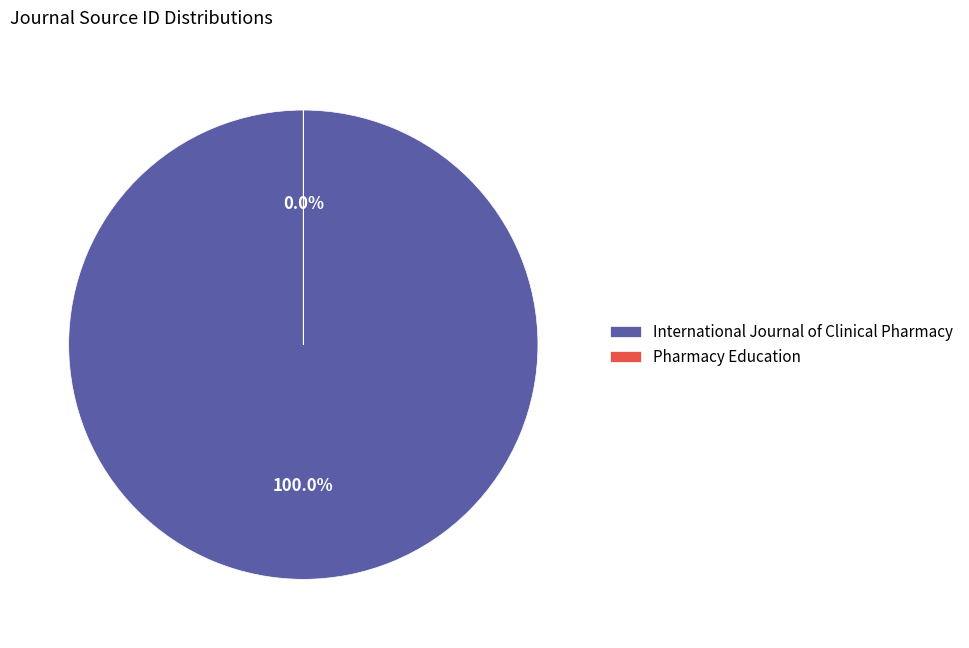

Is it true that Pharmacy Education is 0% of the pie?

True